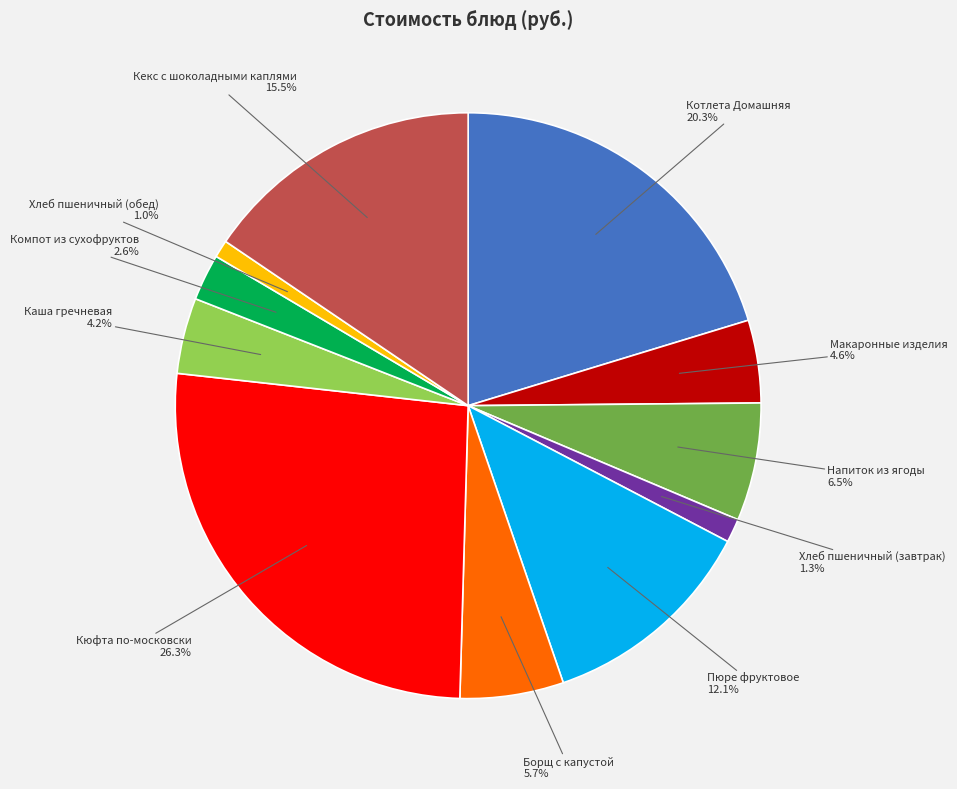

What is the largest slice in the pie chart?

Кюфта по-московски